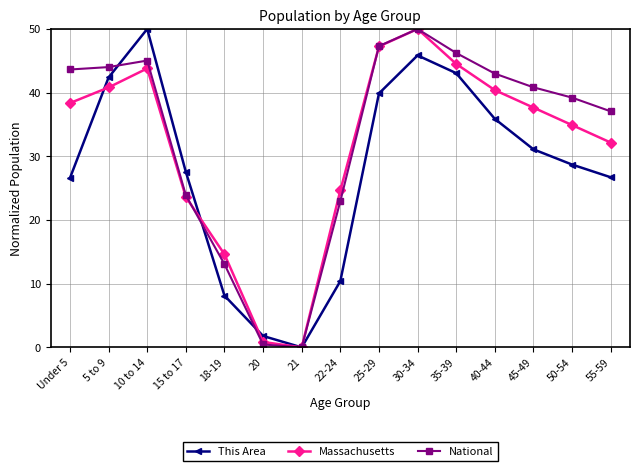

Rank the categories by Massachusetts value from highest to lowest.

30-34, 25-29, 35-39, 10 to 14, 5 to 9, 40-44, Under 5, 45-49, 50-54, 55-59, 22-24, 15 to 17, 18-19, 20, 21